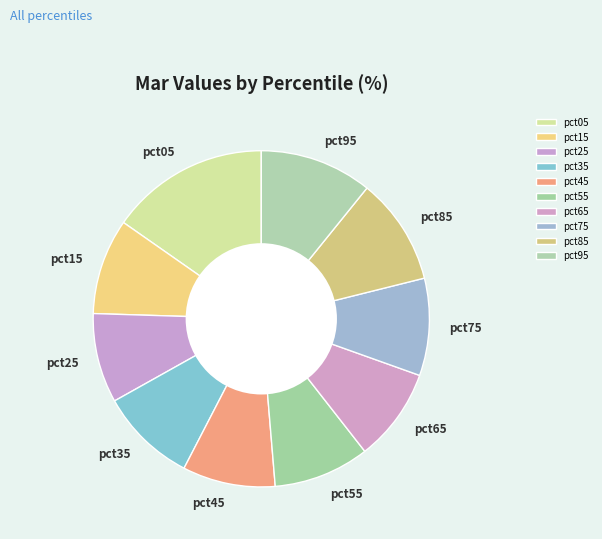

What is the largest slice in the pie chart?

pct05